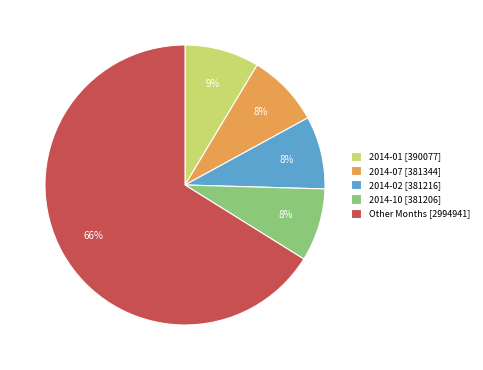

To the nearest percent, what portion does 2014-02 [381216] represent?

8%